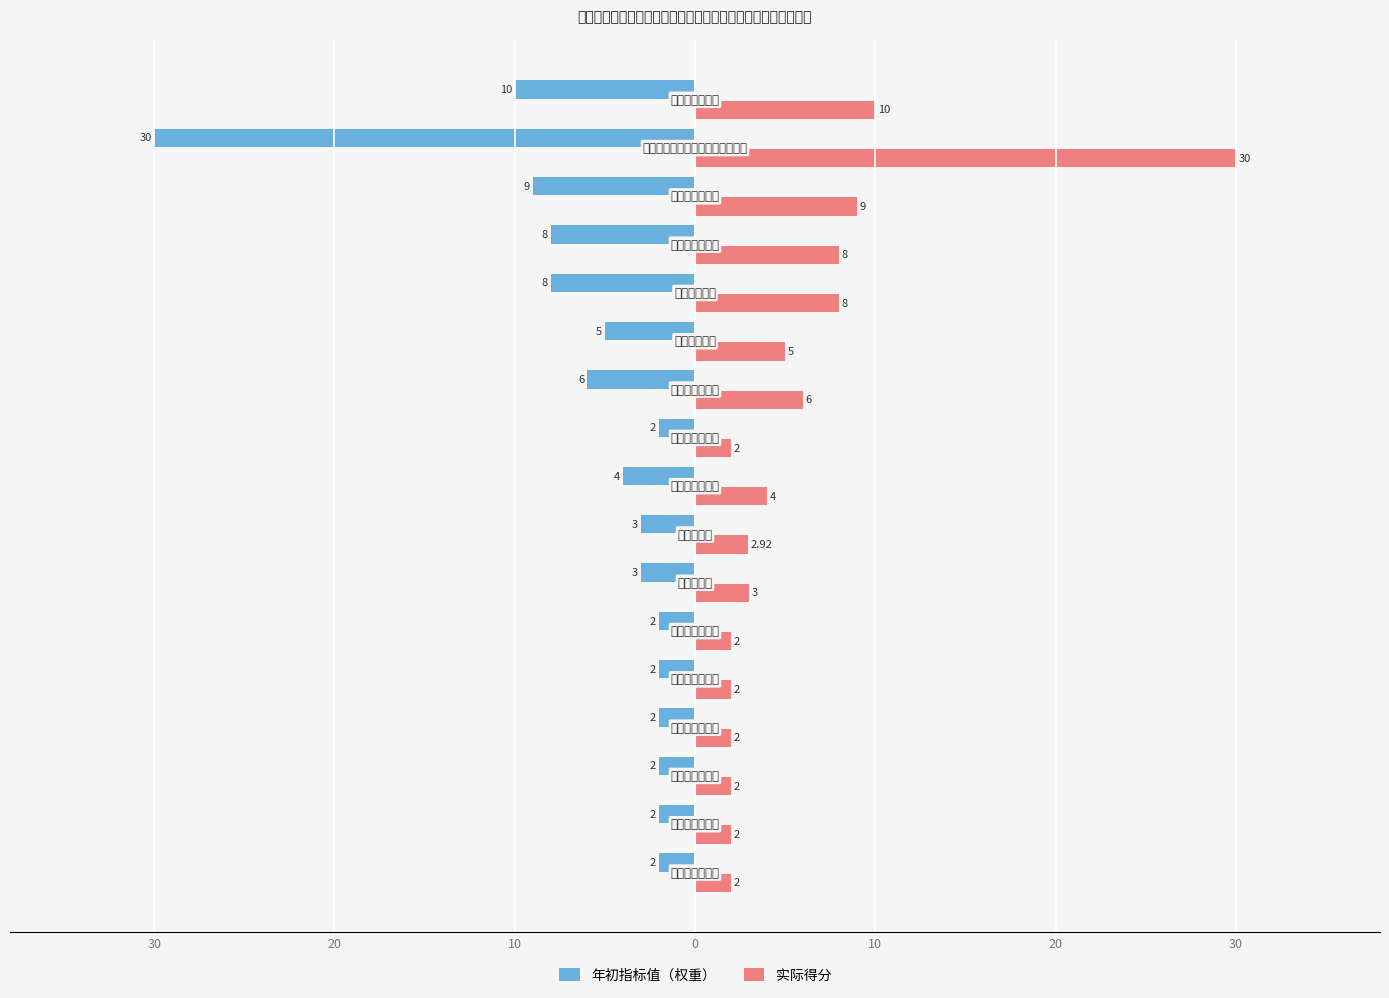

What are all the series names shown in the legend?

年初指标值（权重）, 实际得分